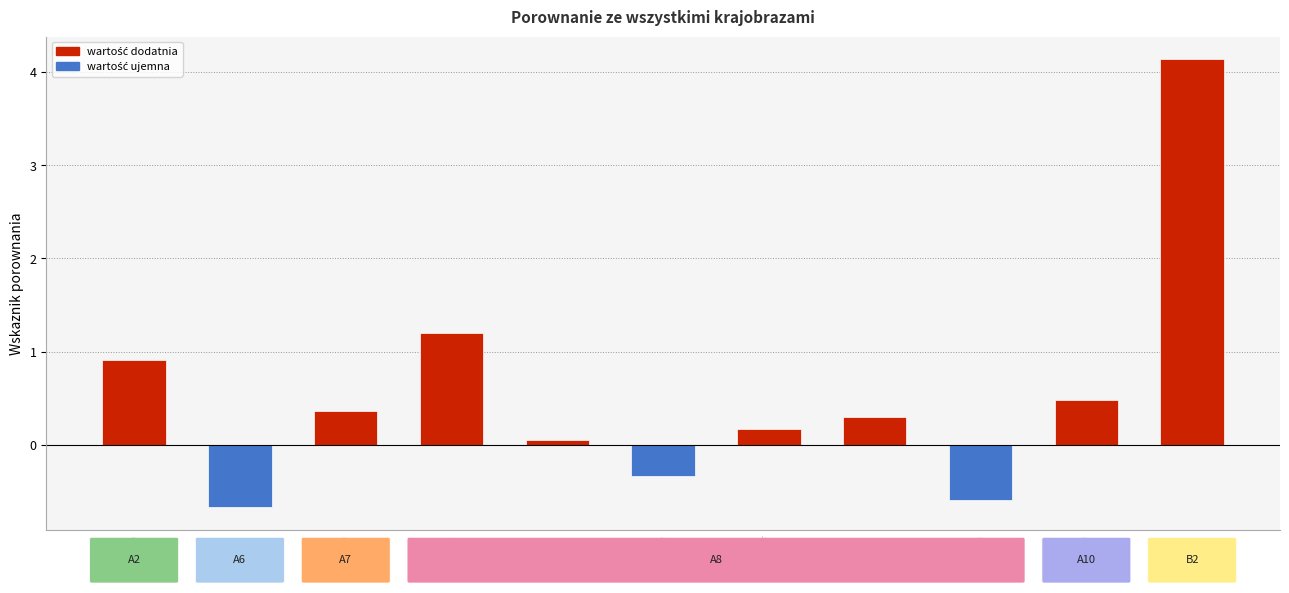

What is the difference between the values at A8e and A8a?

1.5